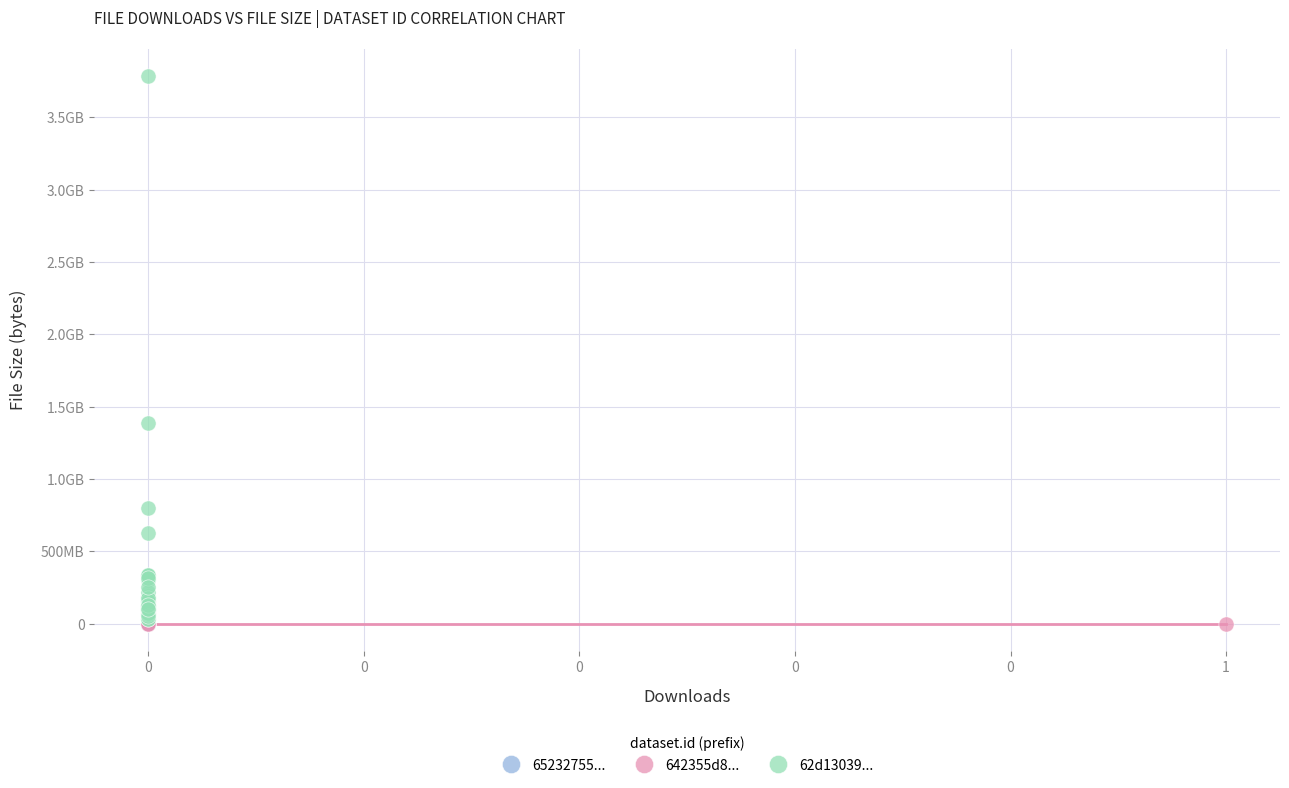

What are all the series names shown in the legend?

65232755..., 642355d8..., 62d13039...